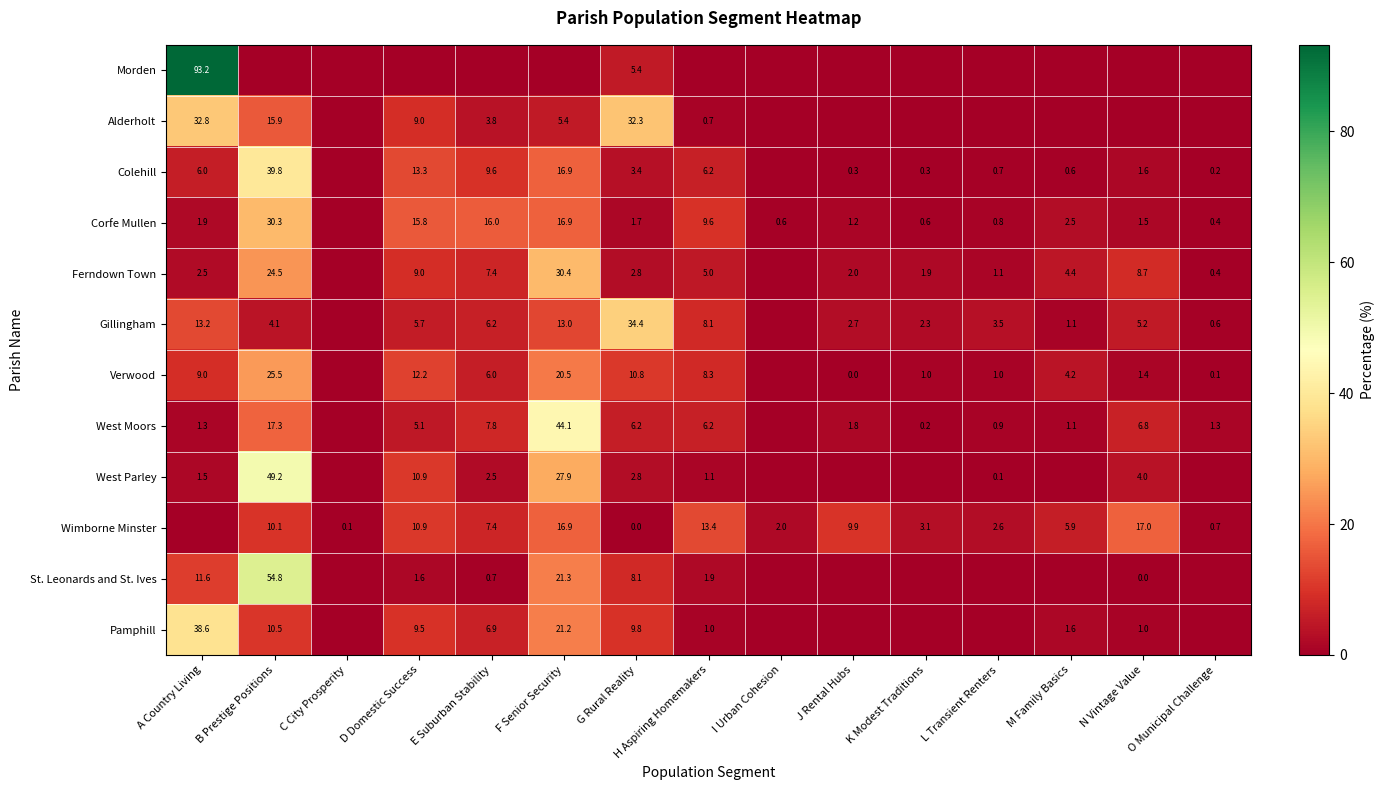

True or false: Corfe Mullen has a value of 0.4 at O Municipal Challenge.

True